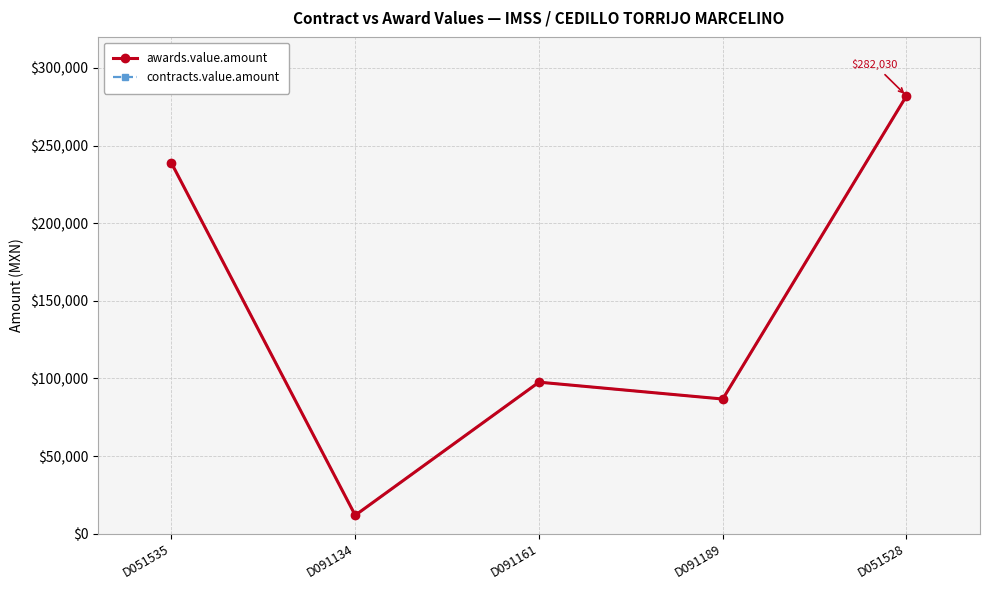

Which category has the highest value across all series?

D051528